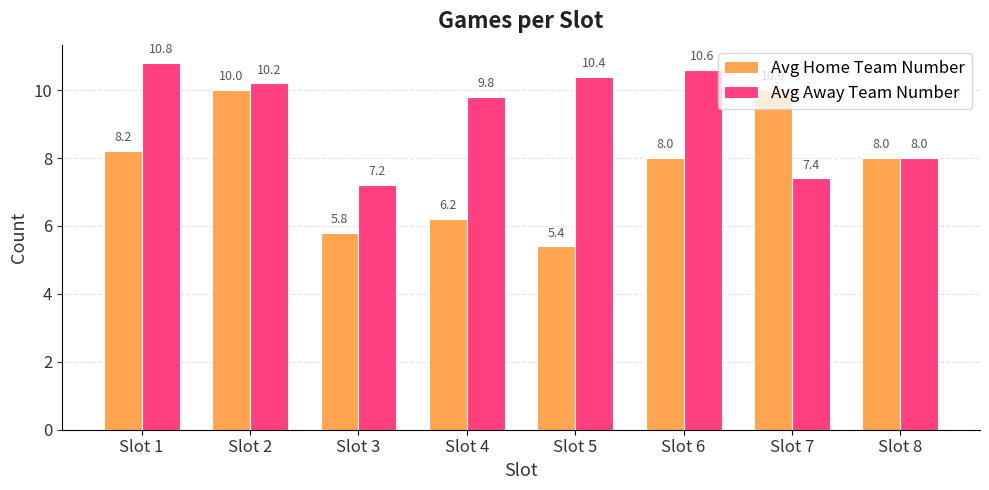

Rank the categories by Avg Away Team Number value from lowest to highest.

Slot 3, Slot 7, Slot 8, Slot 4, Slot 2, Slot 5, Slot 6, Slot 1